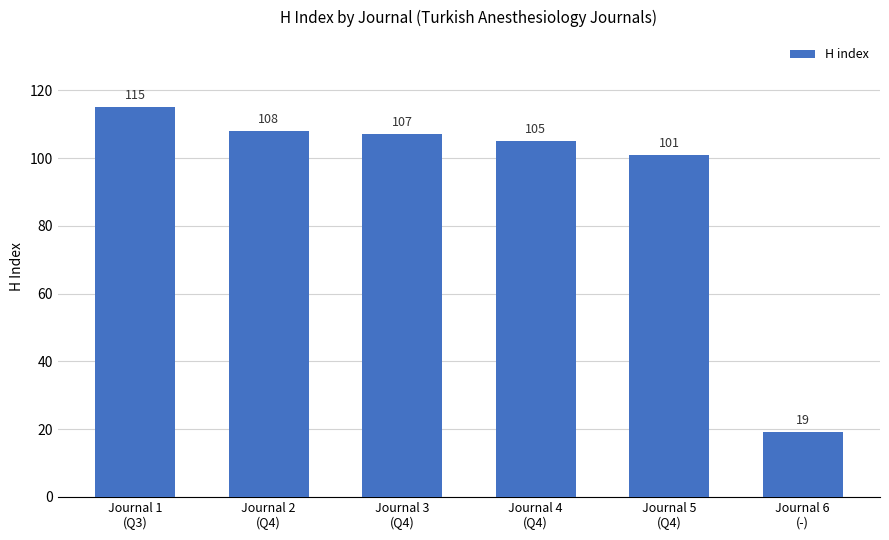

At which category does the chart reach its minimum across all series?

Journal 6
(-)